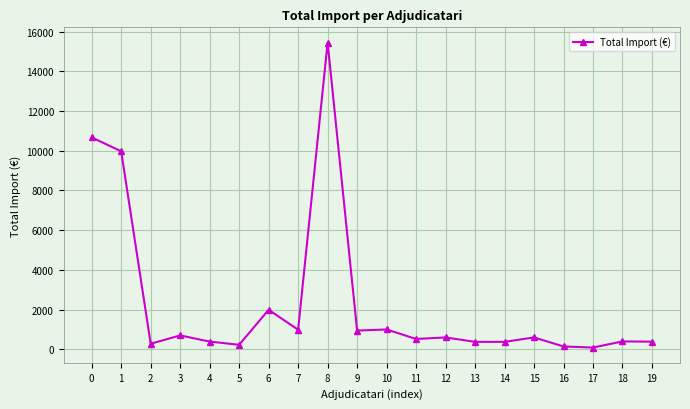

What is the difference between the values at 7 and 18?

588.5